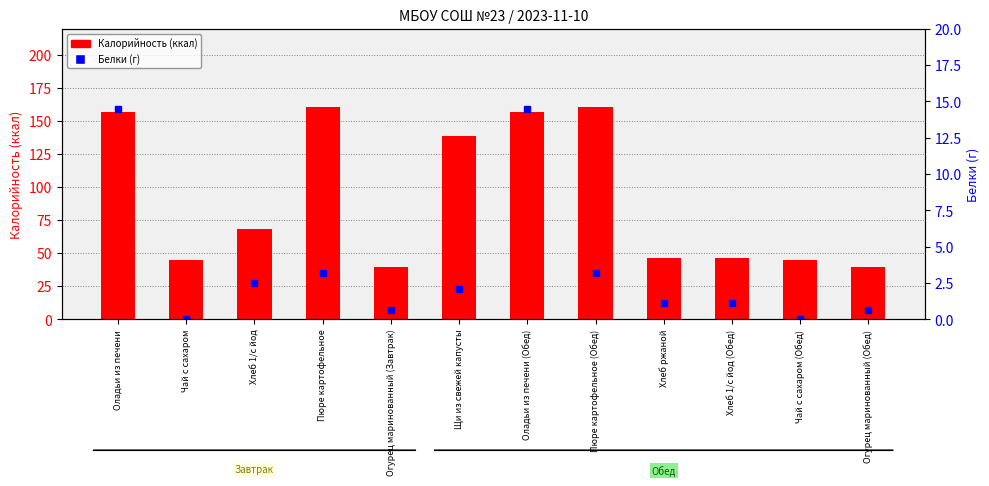

What is the total value across all series at Хлеб 1/с йод?

70.9